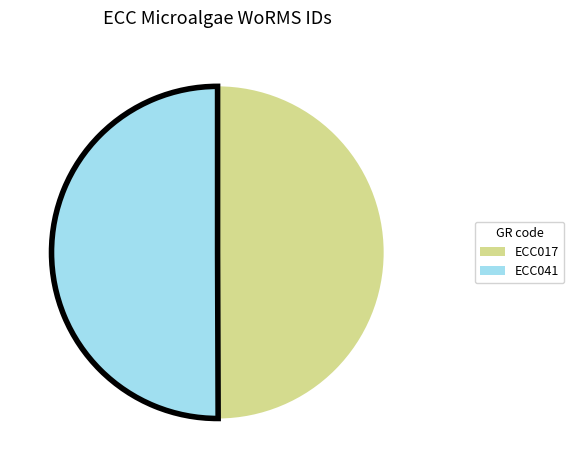

Is it true that ECC041 is 59% of the pie?

False